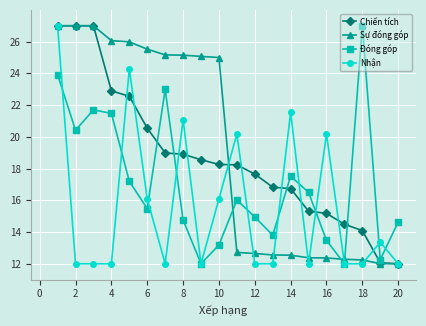

After their last crossing, which series has the higher values: Đóng góp or Sự đóng góp?

Đóng góp